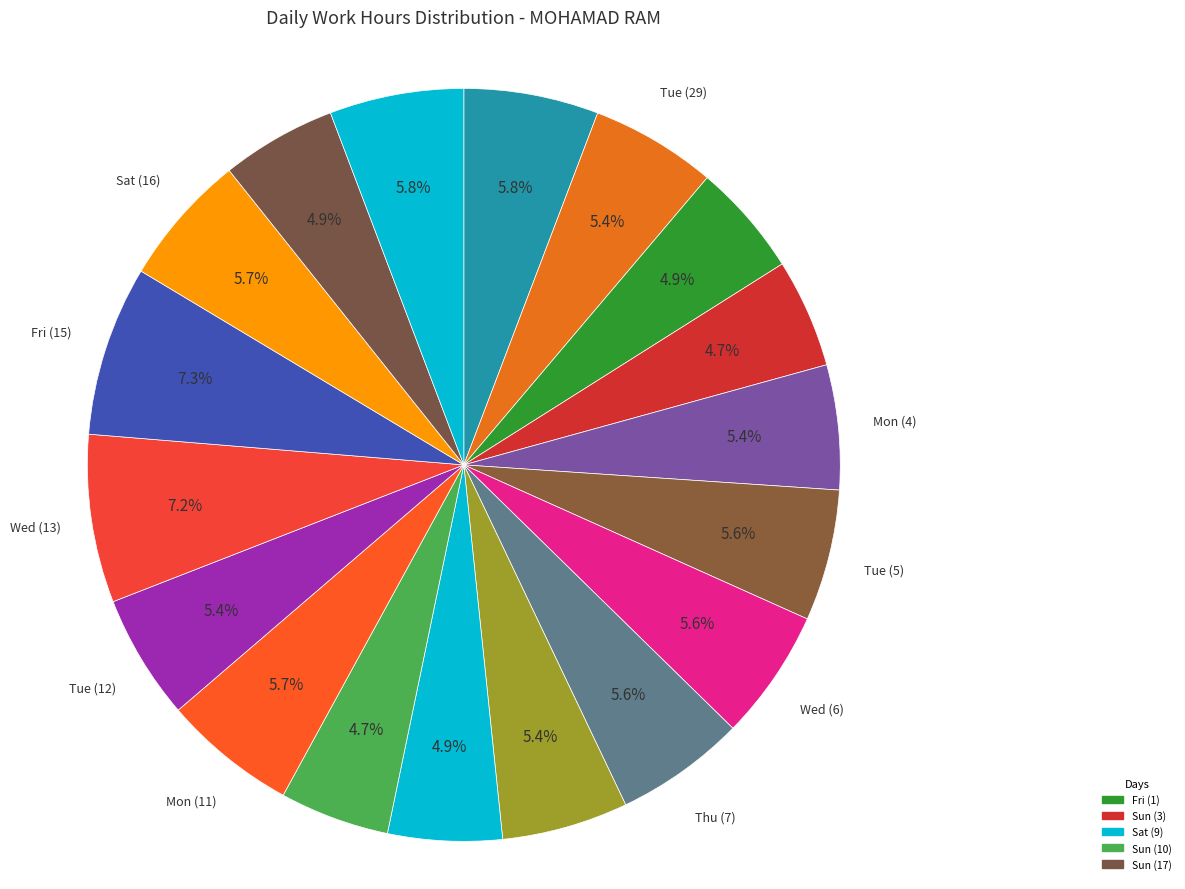

Is there any slice that represents more than half of the pie?

No